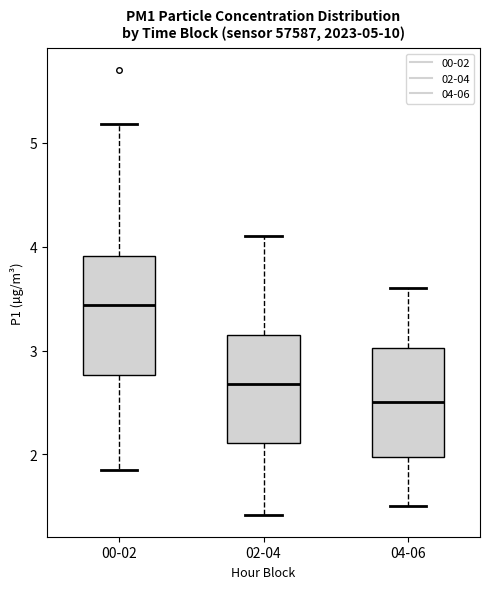

Which box's median line is the highest?

00-02